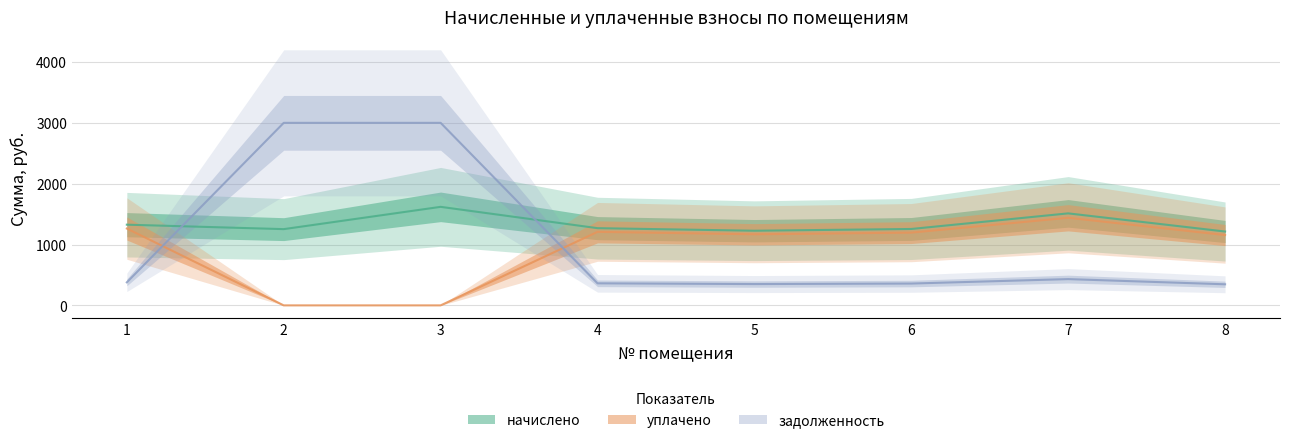

At how many categories does at least one series exceed 499?

8